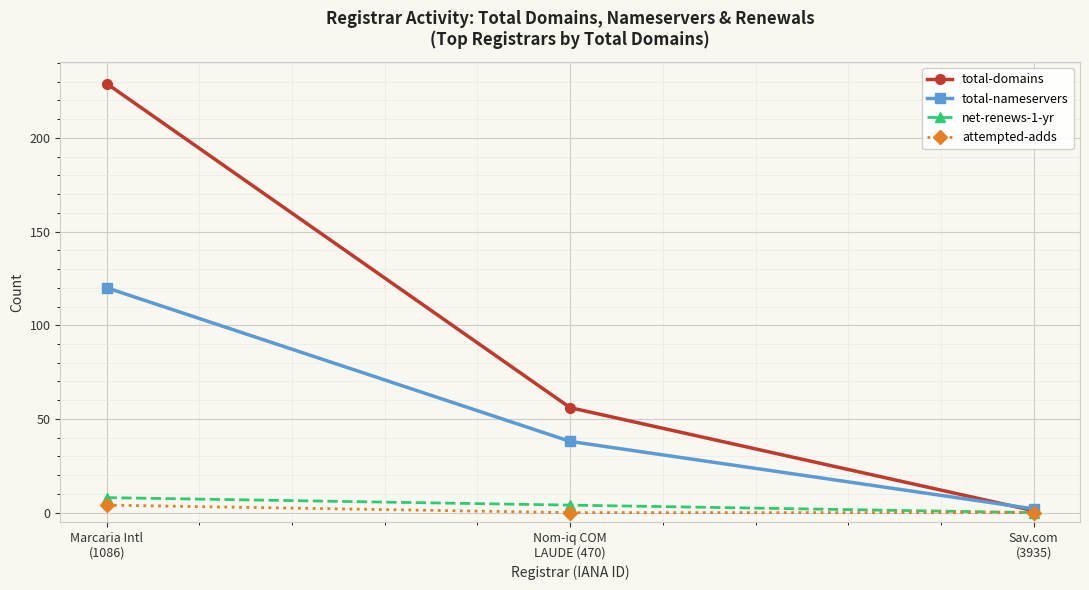

How many distinct data groups are displayed?

4